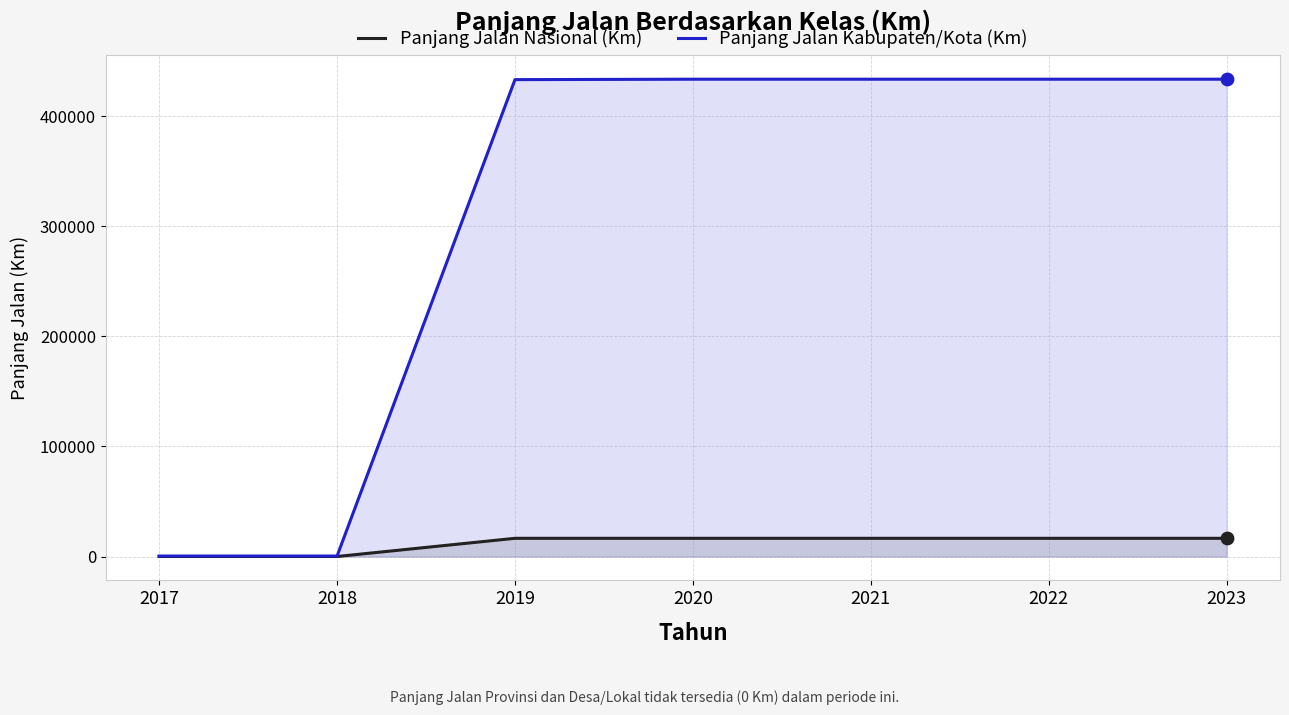

Which series has the widest spread of Y values?

Panjang Jalan Kabupaten/Kota (Km)